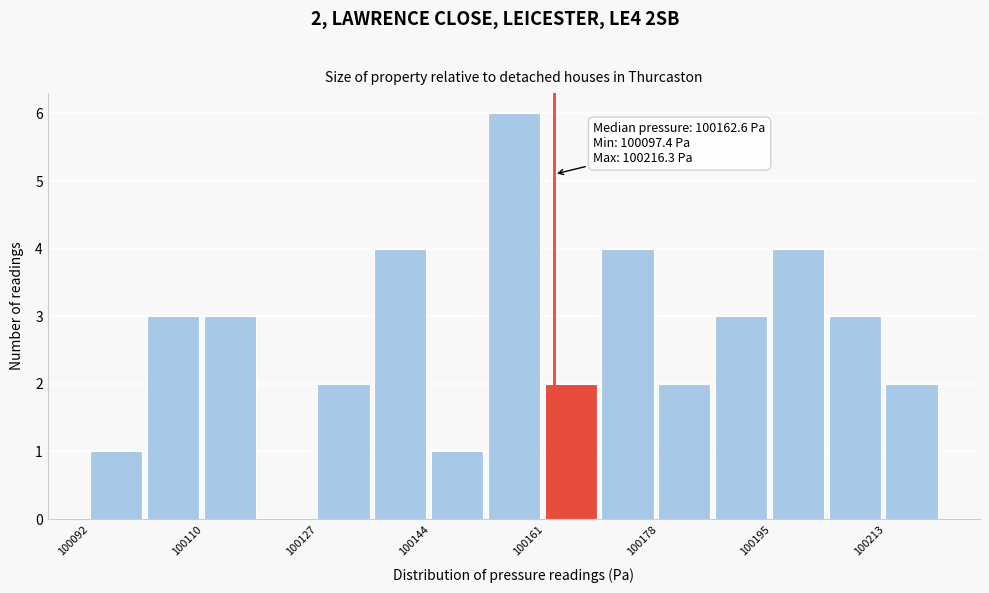

Over which range of the x-axis is the bar tallest?

100152 to 100162